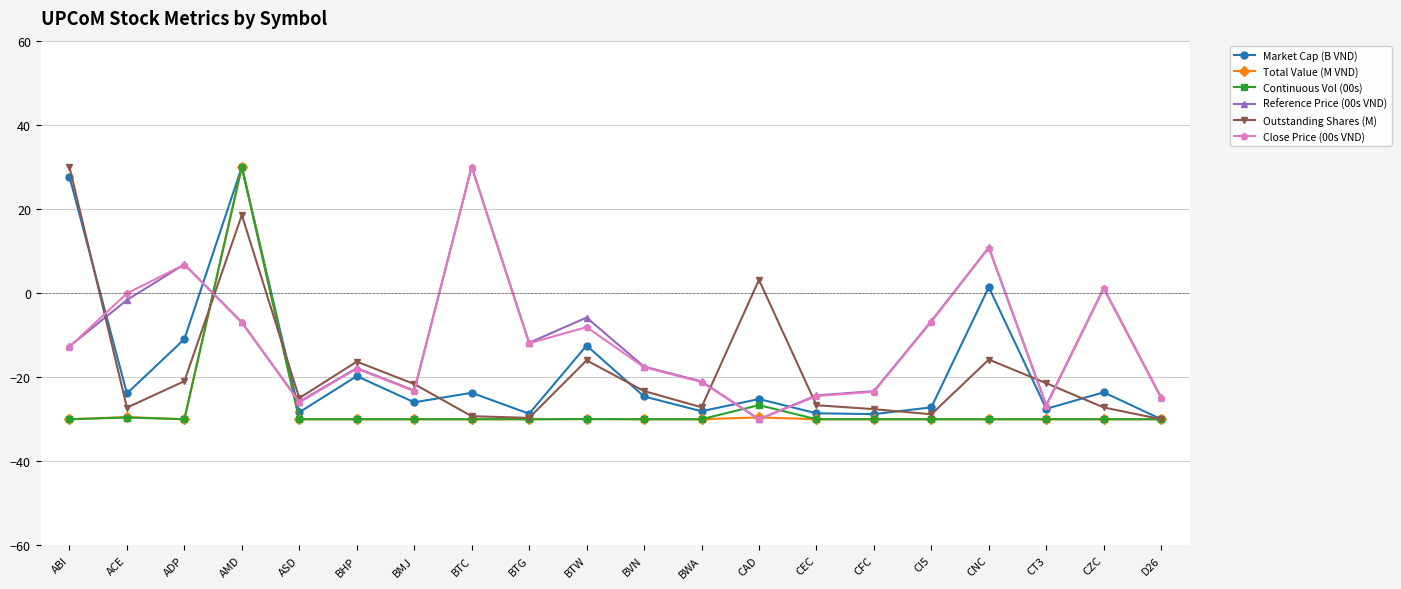

What is the highest value of the Close Price (00s VND) series?

30.0